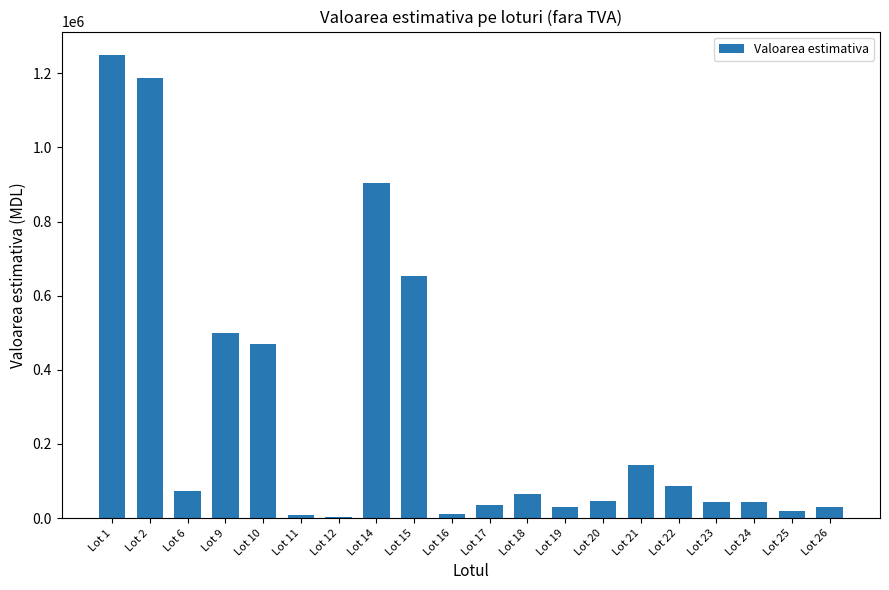

Does the chart contain stacked bars?

No